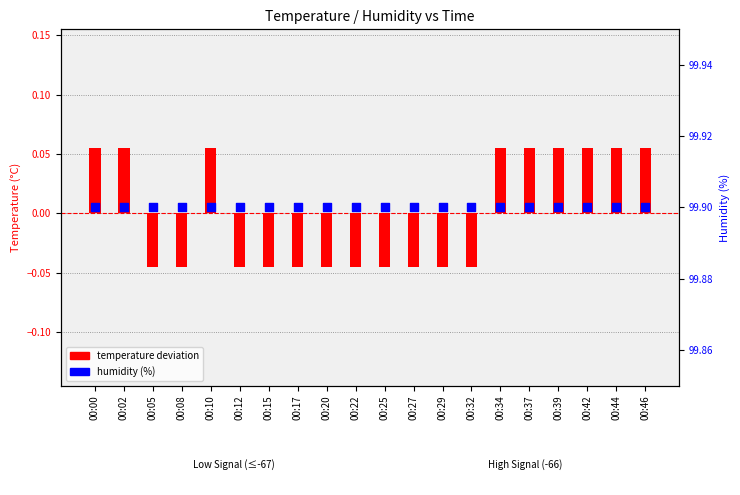

Is the value of temperature deviation at 00:25 greater than the value of humidity (%) at 00:42?

No